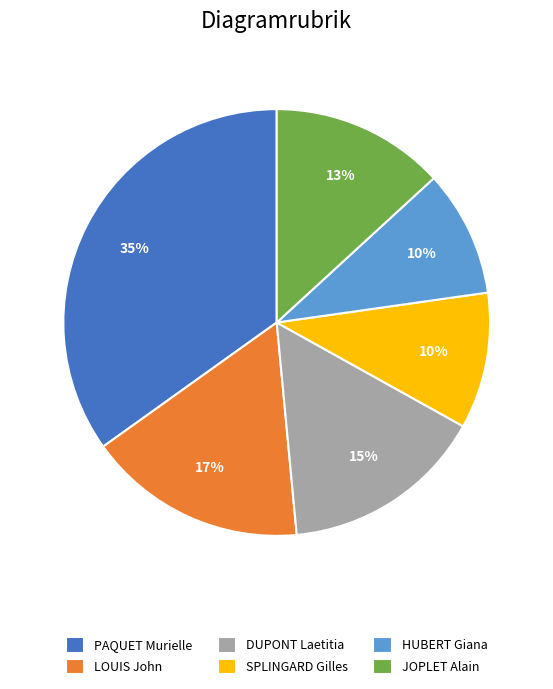

How many slices are in this pie chart?

6